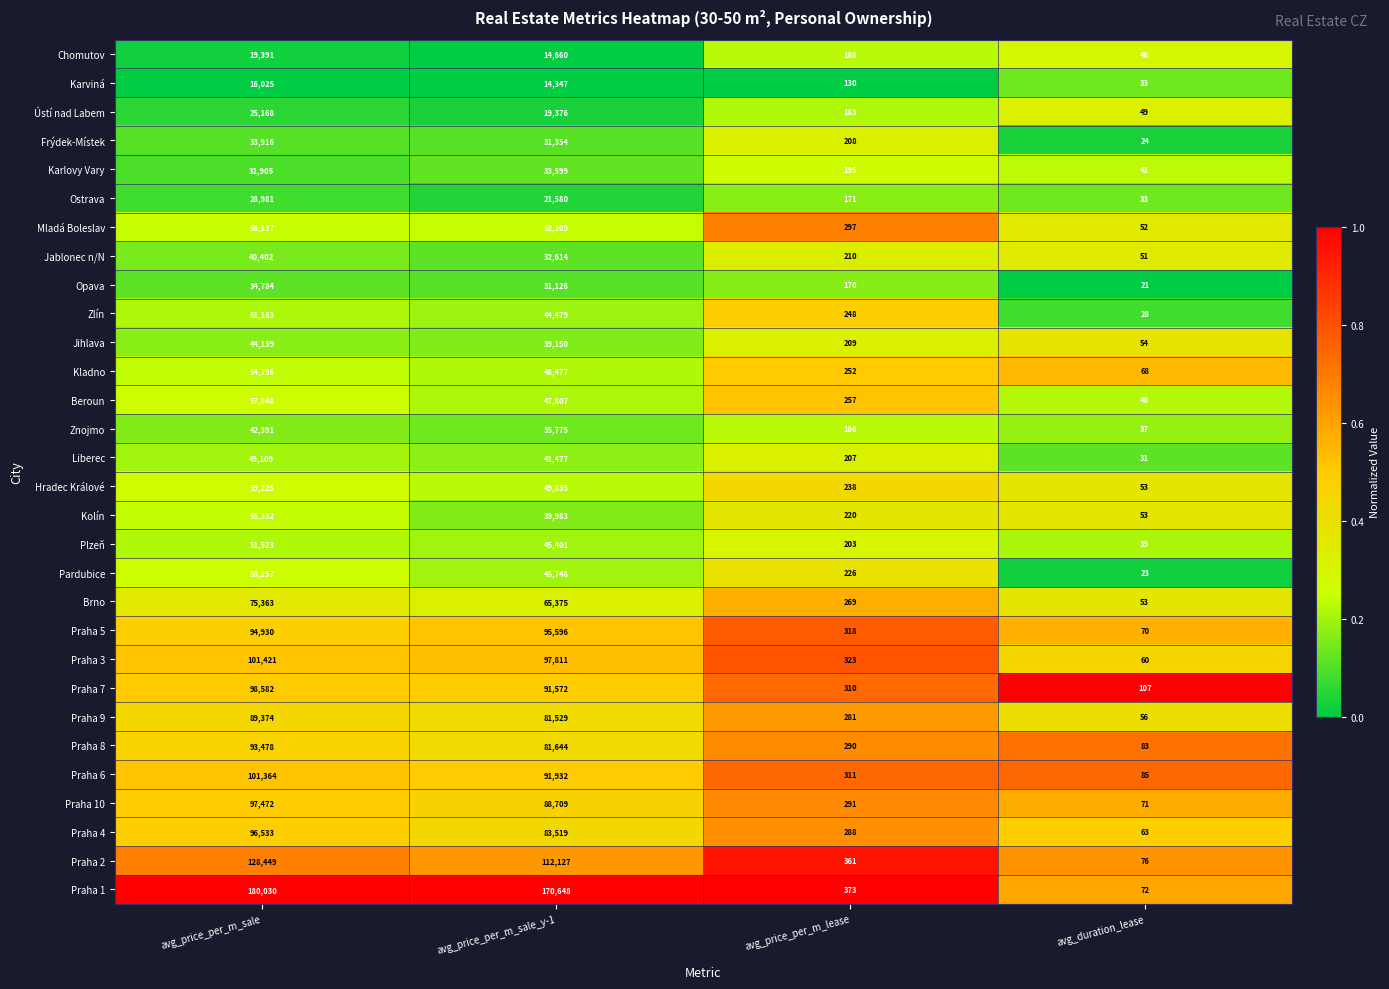

Which label corresponds to the smallest value in the chart?

avg_duration_lease